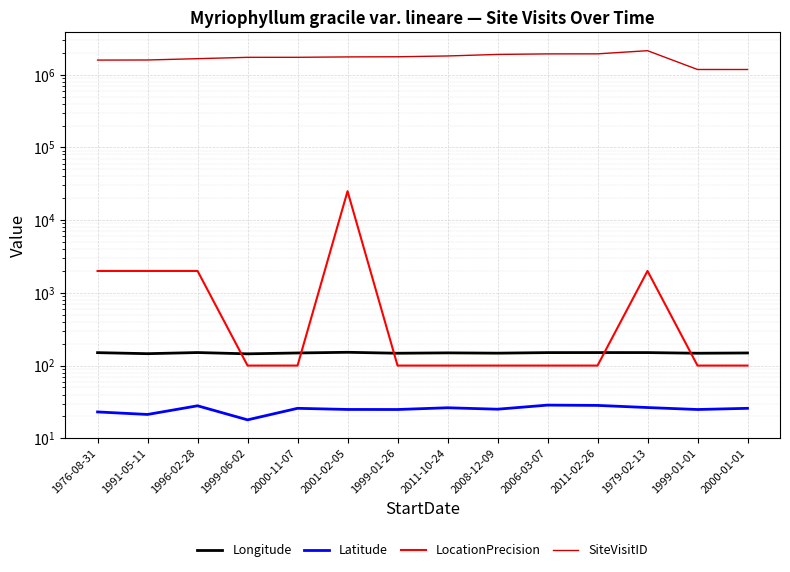

Rank the categories by LocationPrecision value from highest to lowest.

2001-02-05, 1976-08-31, 1991-05-11, 1996-02-28, 1979-02-13, 1999-06-02, 2000-11-07, 1999-01-26, 2011-10-24, 2008-12-09, 2006-03-07, 2011-02-26, 1999-01-01, 2000-01-01